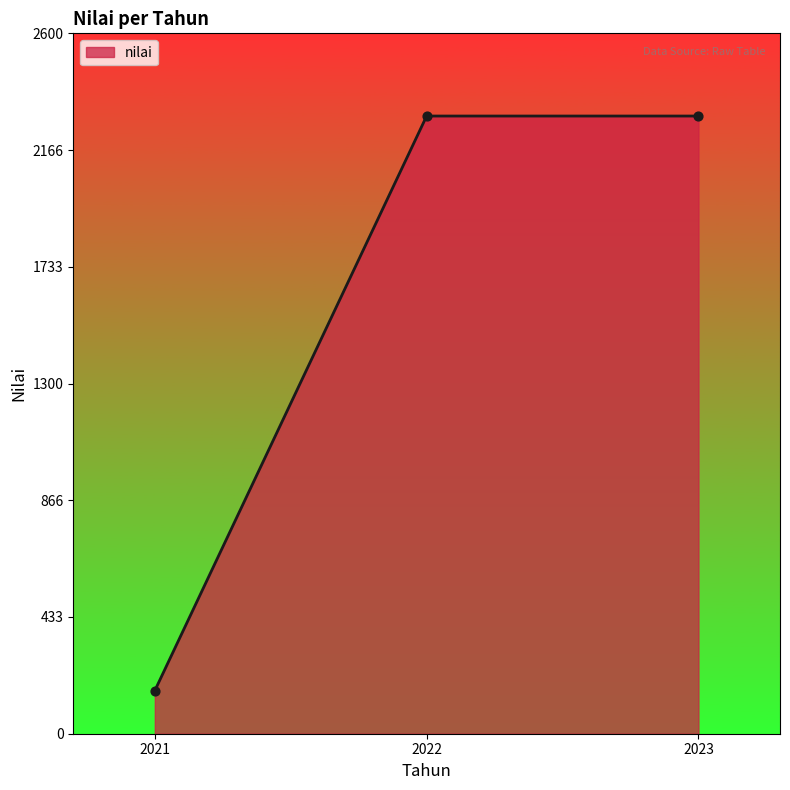

What is the change in value from 2021 to 2023?

+2133